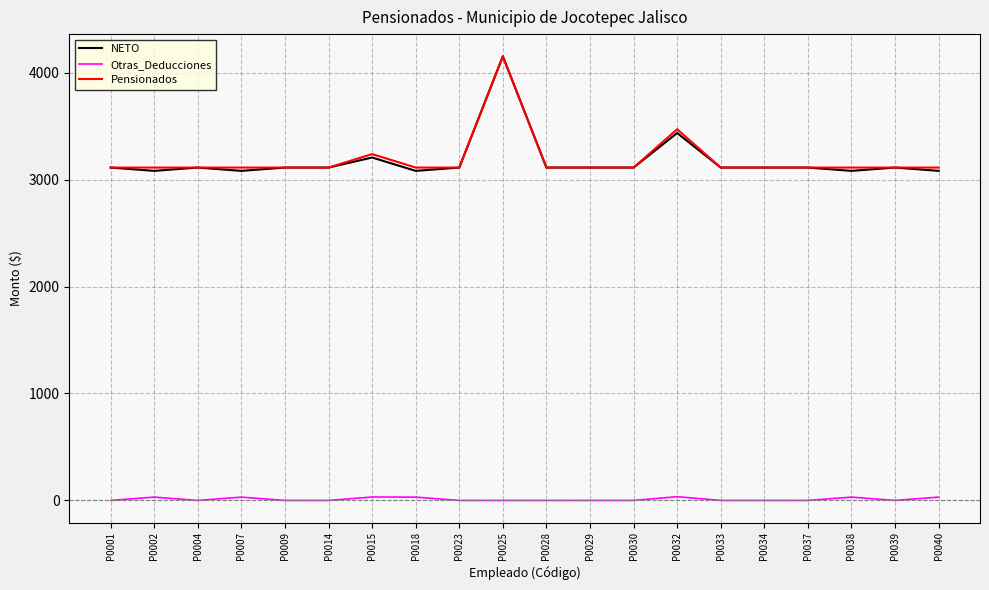

Where is NETO nearest to the value 3616?

P0032